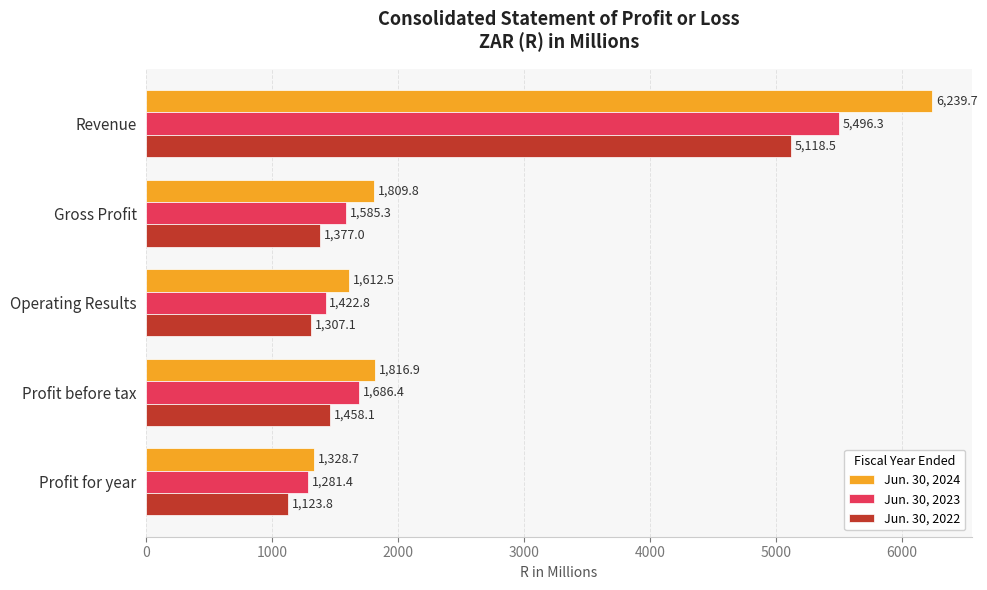

What is the spread (max minus min) of values at Profit before tax?

358.8